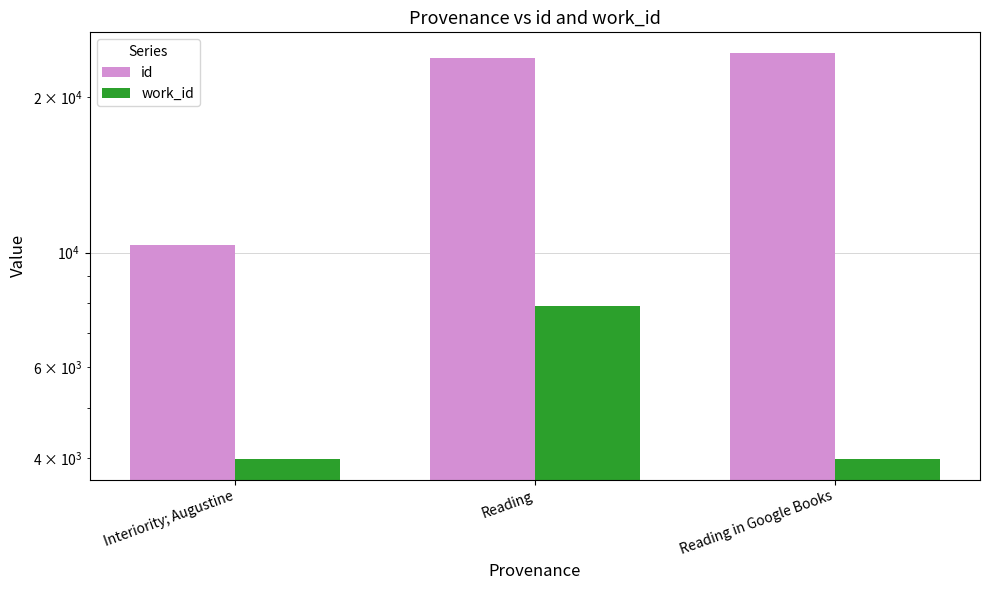

The id series shows 40977 at Reading. True or false?

False